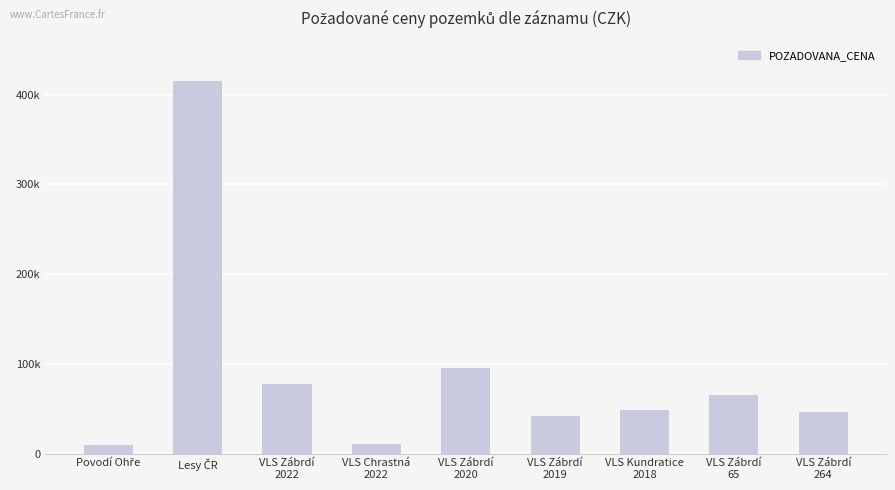

What is the sum of the values at VLS Zábrdí
2020 and VLS Chrastná
2022?

106100